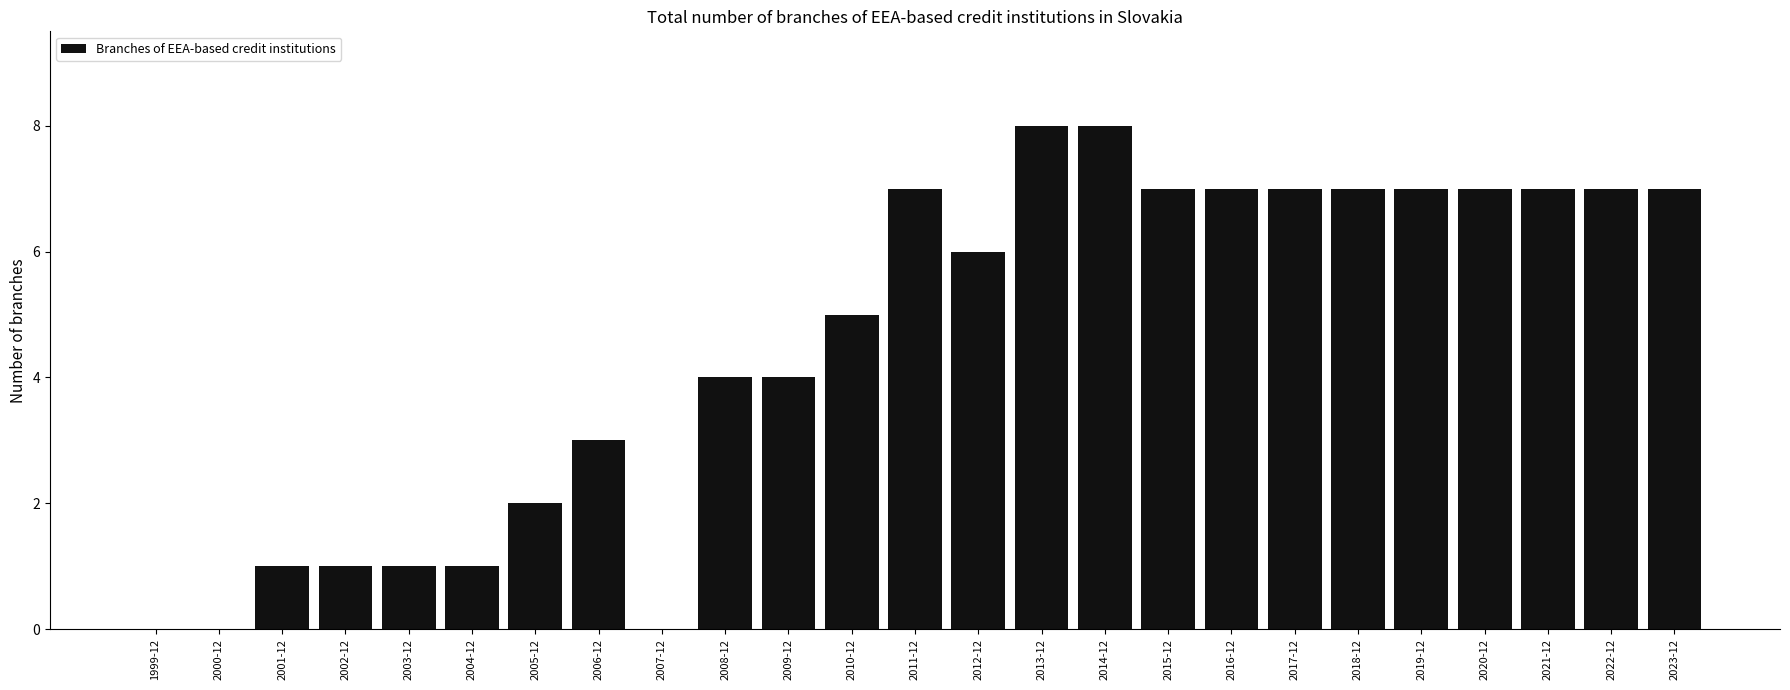

The chart shows a value of 7 at 2021-12. True or false?

True